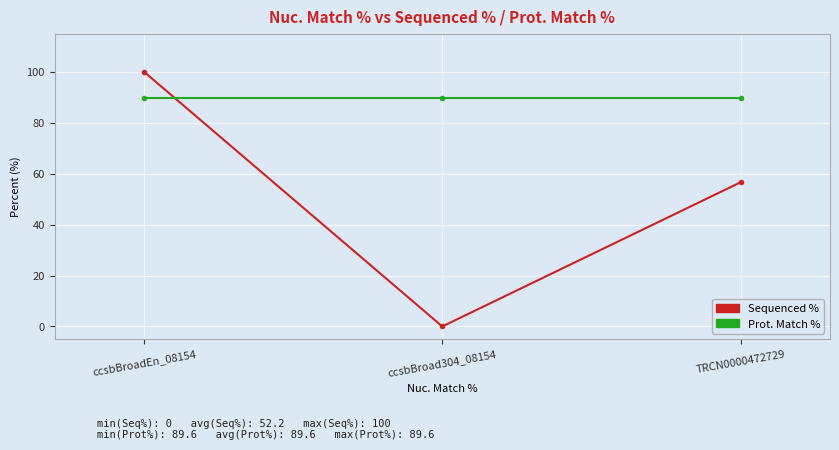

Between ccsbBroadEn_08154 and ccsbBroad304_08154, which series saw the biggest shift?

Sequenced %